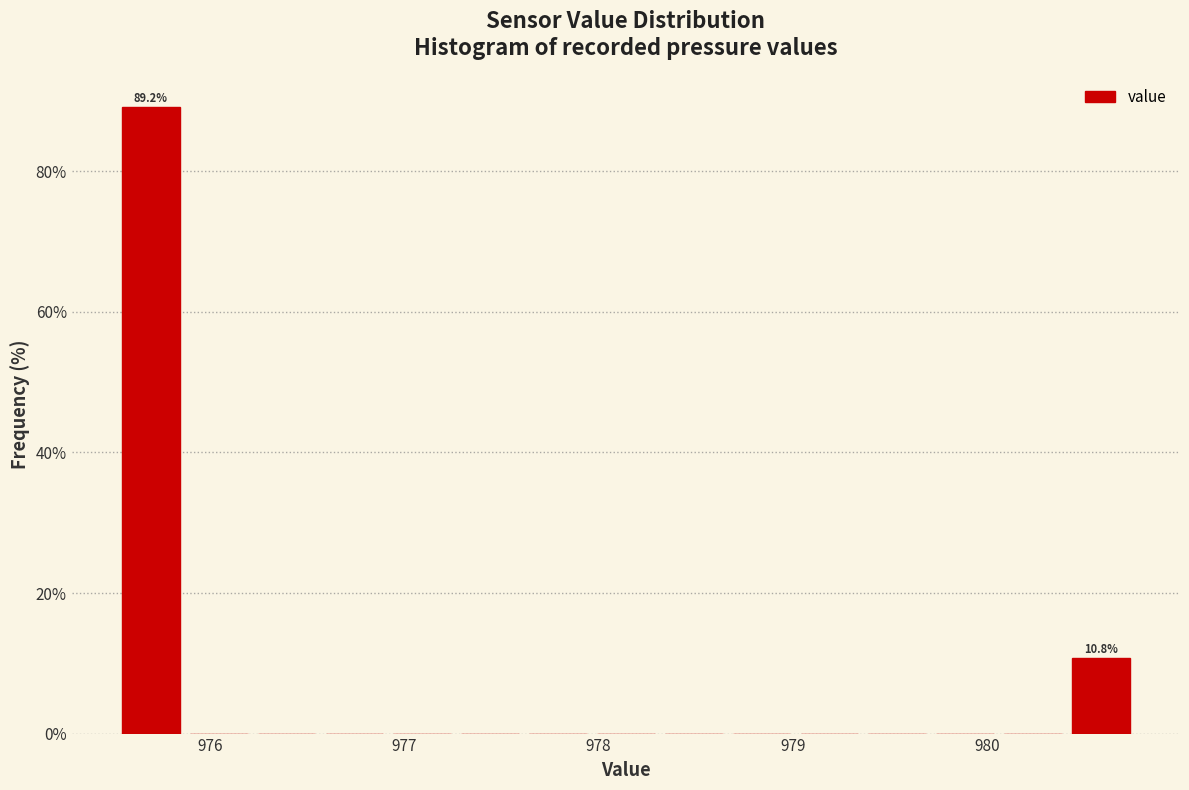

Around what value on the x-axis is the tallest bar? Give the approximate position of its centre, as read against the axis.

975.7